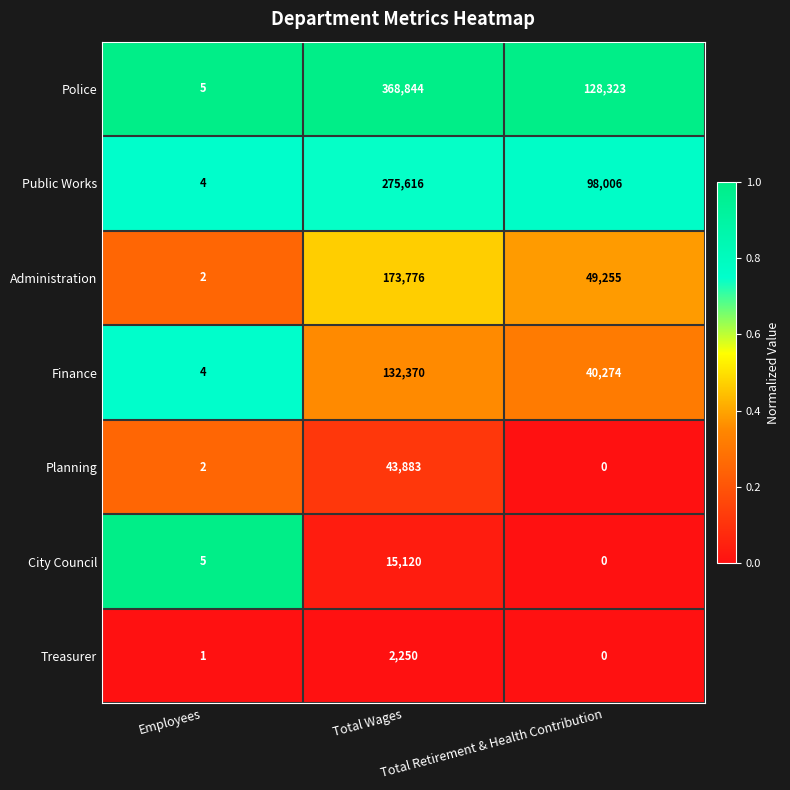

Which series has the widest spread of values?

Police